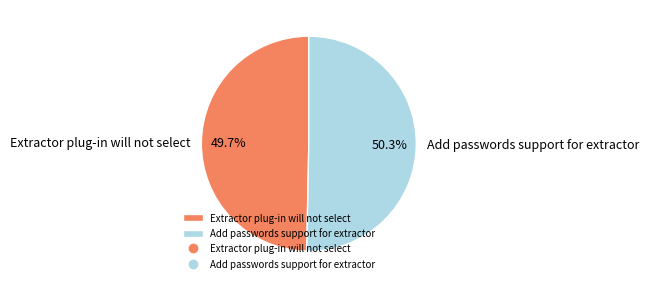

Does any single category account for the majority?

Yes